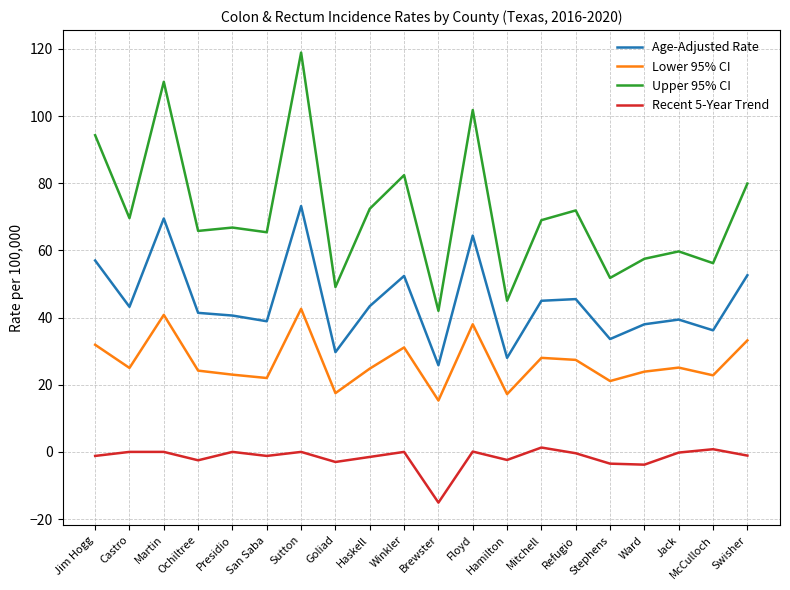

Rank the series by their average value, from lowest to highest.

Recent 5-Year Trend, Lower 95% CI, Age-Adjusted Rate, Upper 95% CI